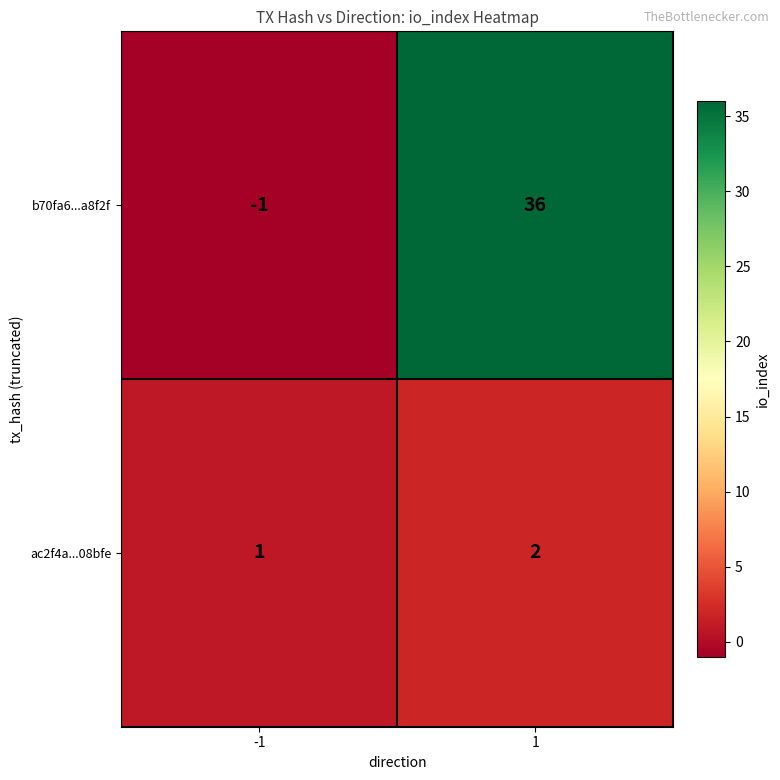

At which category is the sum across all series the highest?

1